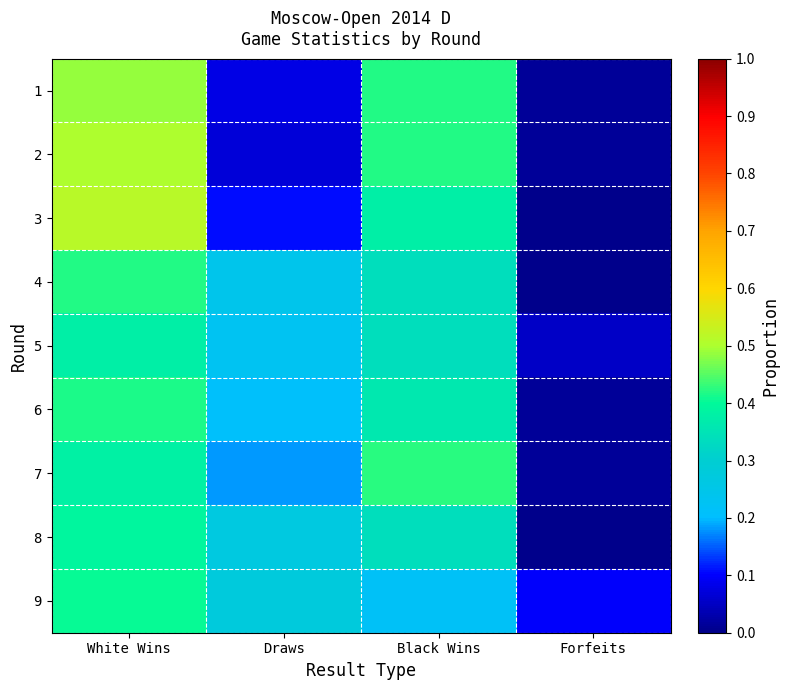

How many data points does each series have?

4